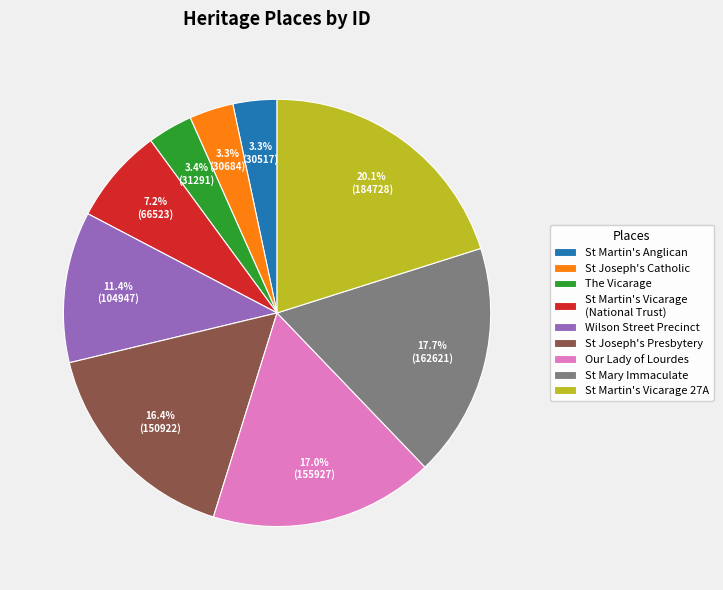

Is the sum of St Martin's Vicarage (National Trust) and St Mary Immaculate greater than half?

No